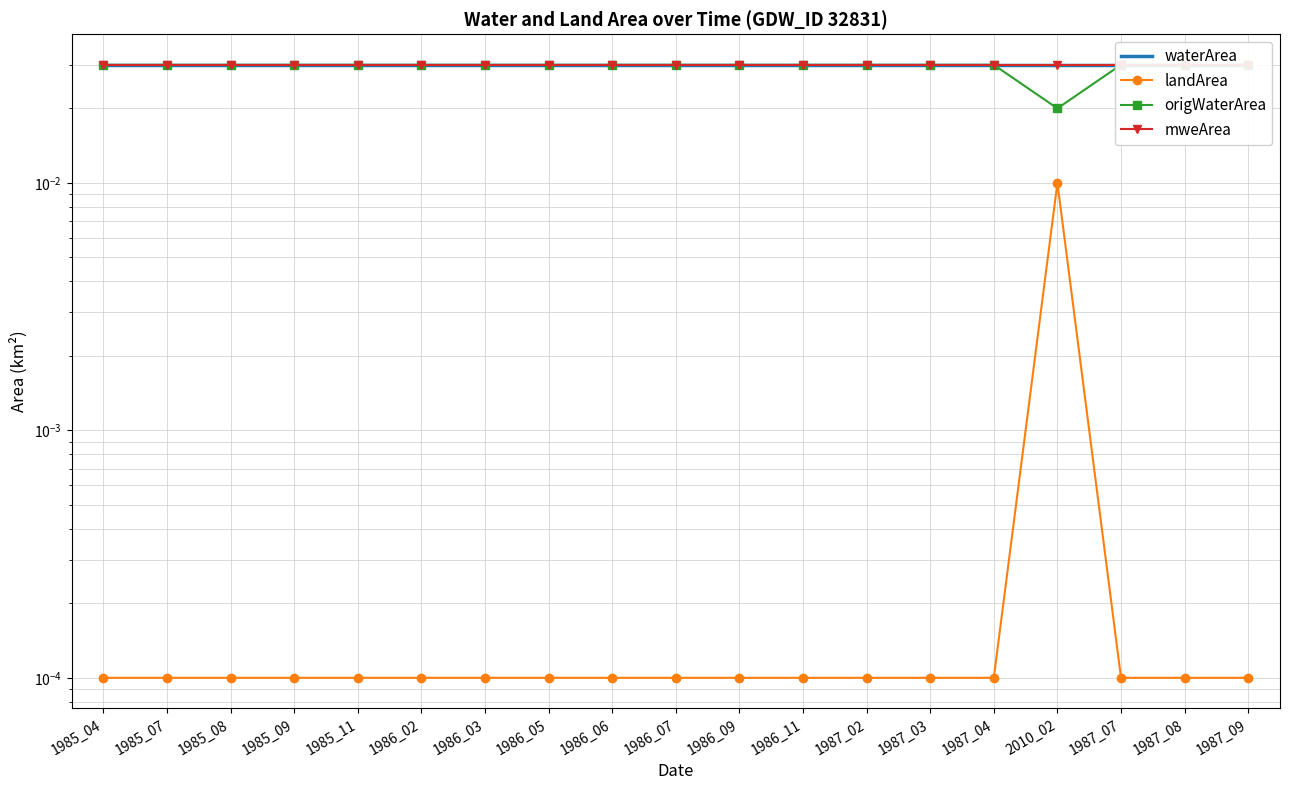

What are all the series names shown in the legend?

waterArea, landArea, origWaterArea, mweArea